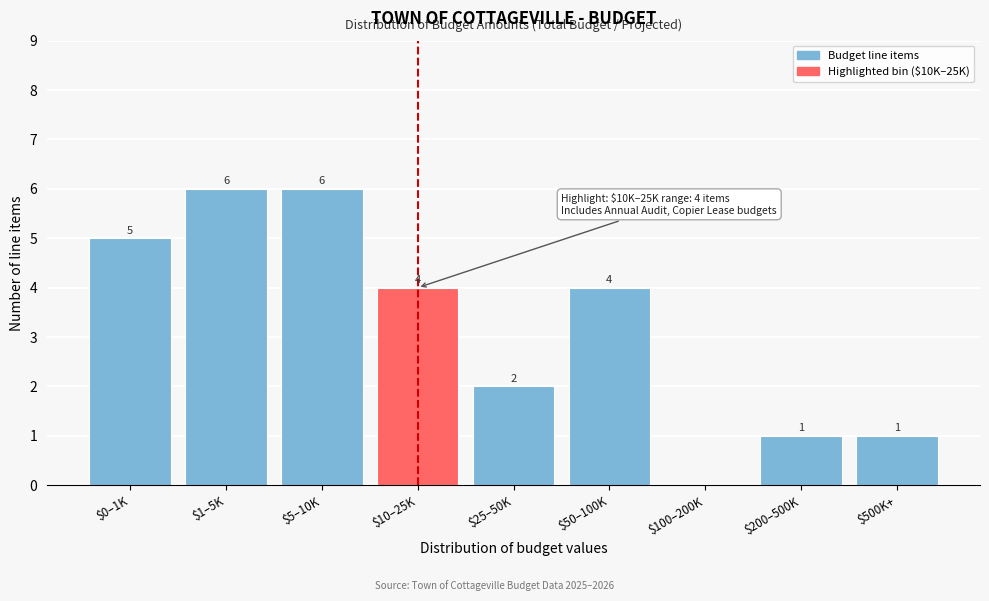

What is the approximate value at $10–25K?

4